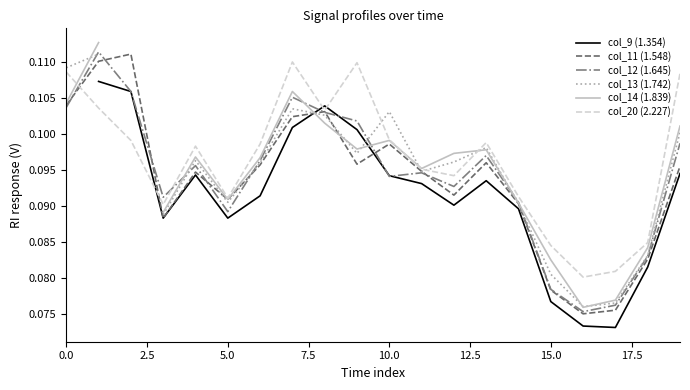

How many intersections are there between col_9 (1.354) and col_20 (2.227)?

3